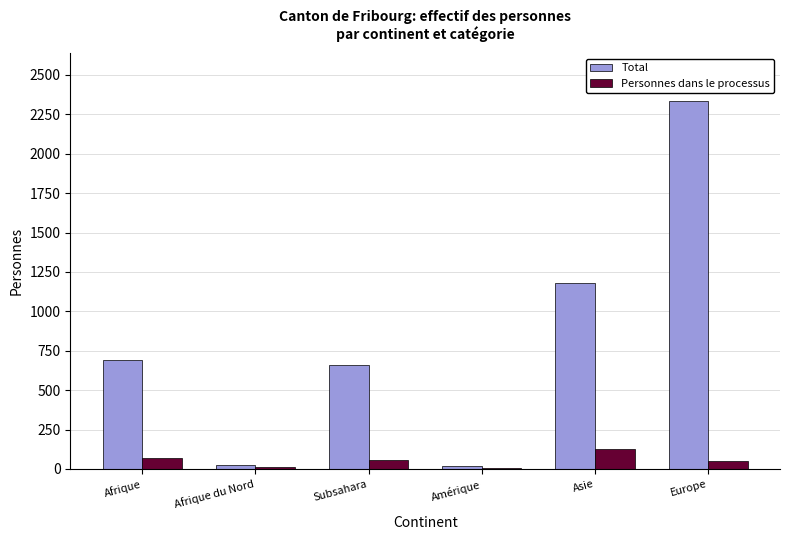

At which label is Total closest to 1178?

Asie